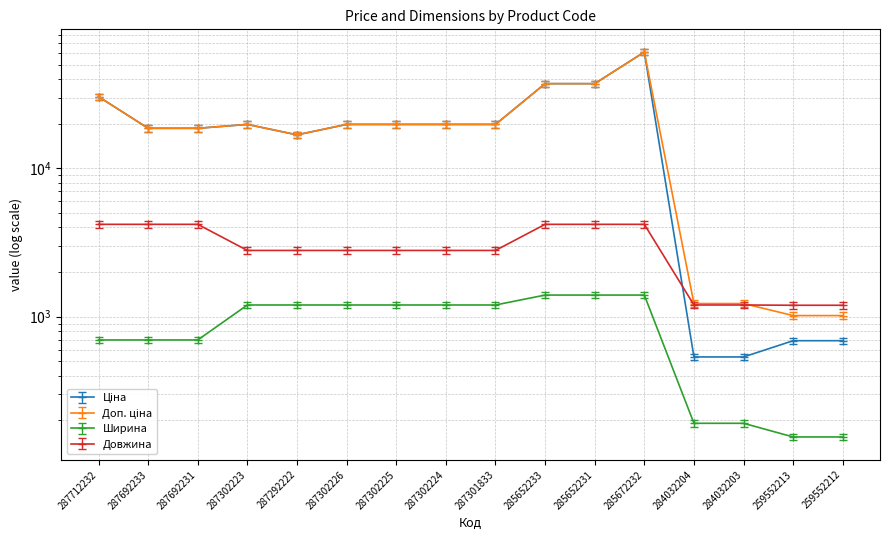

Which has a higher value, 259552212 or 287302224?

287302224